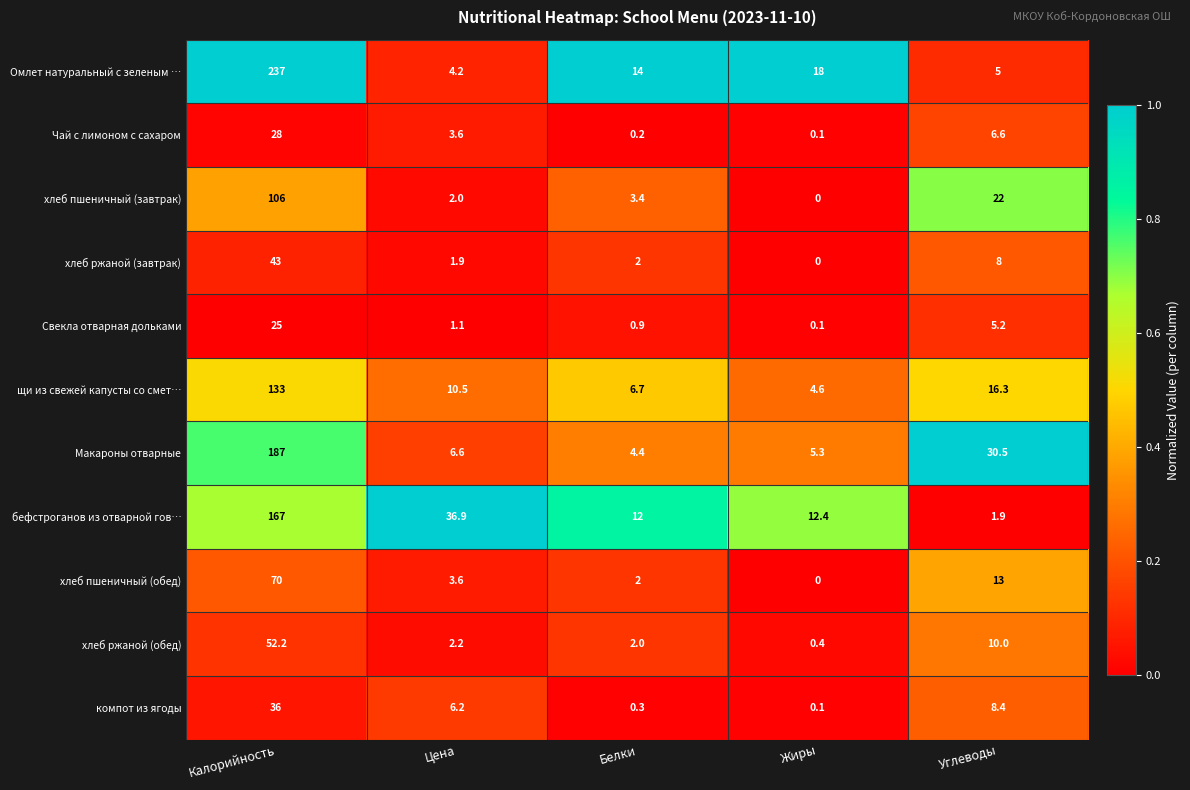

True or false: Свекла отварная дольками has a value of 1.9 at Цена.

False